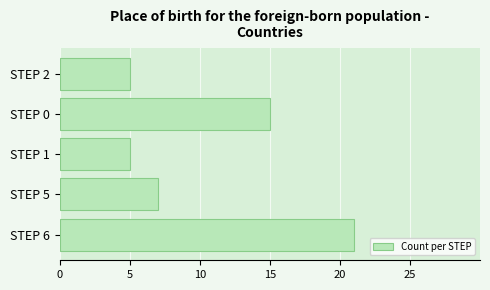

What is the difference between the values at STEP 0 and STEP 6?

6